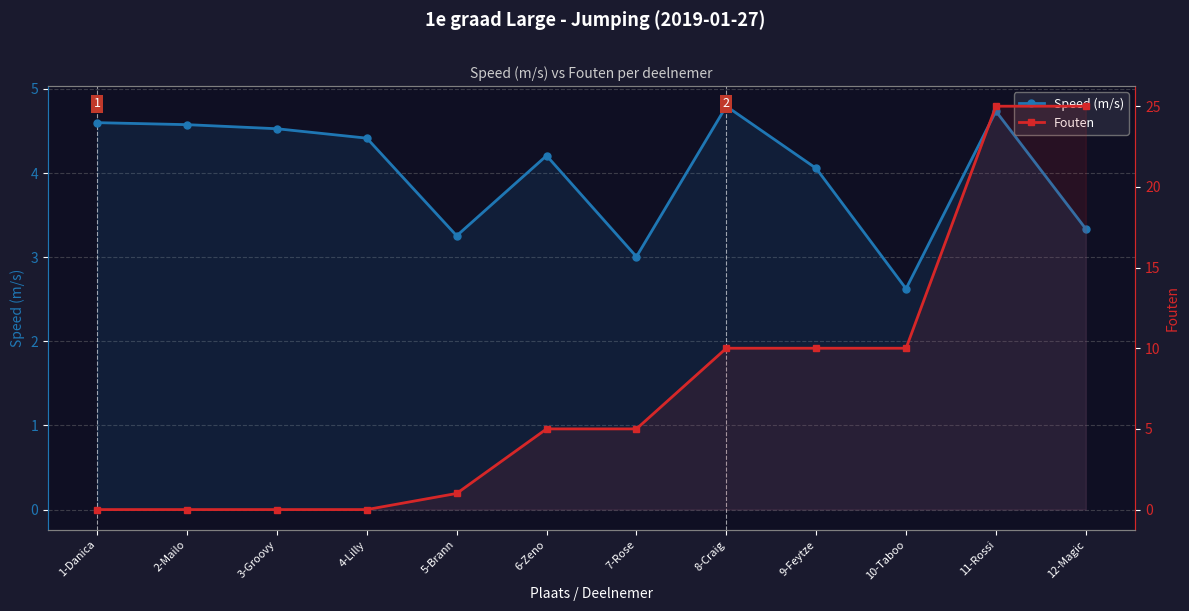

What is the value of the Speed (m/s) point at the 4th from the left?

4.4